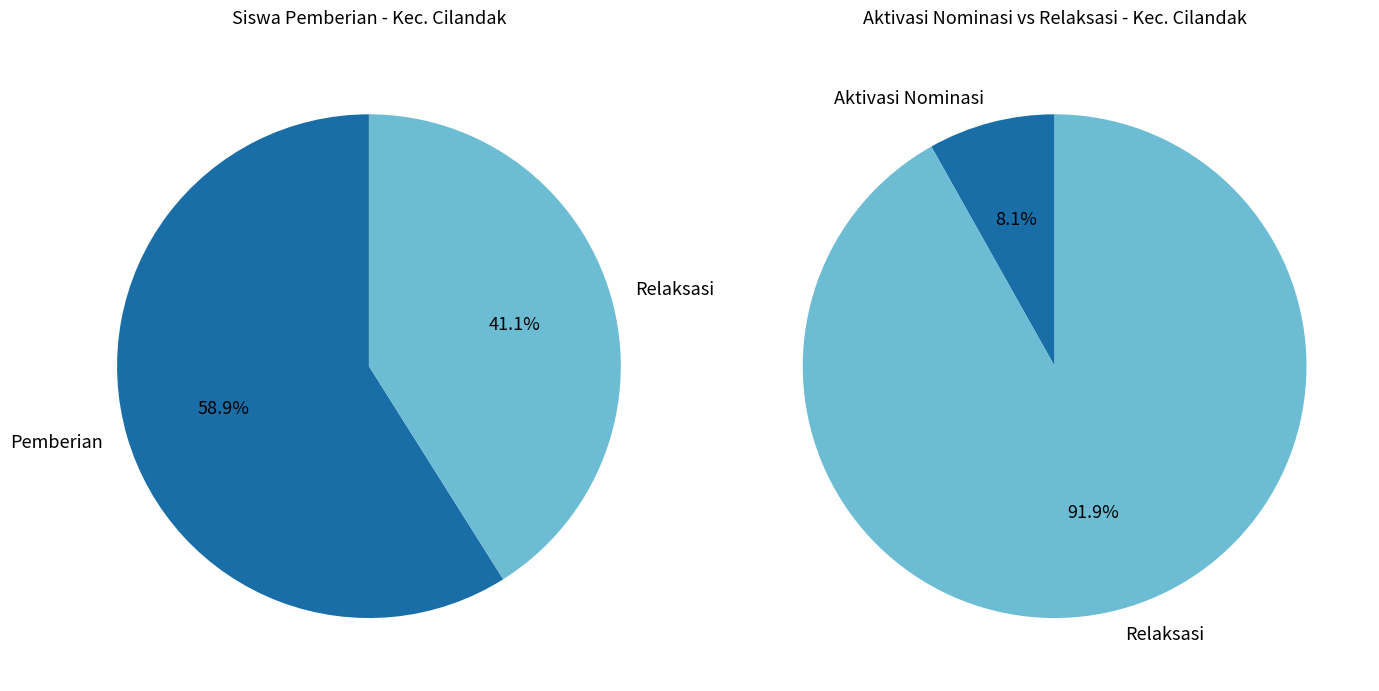

Which series has the widest spread of values?

Pemberian Relaksasi